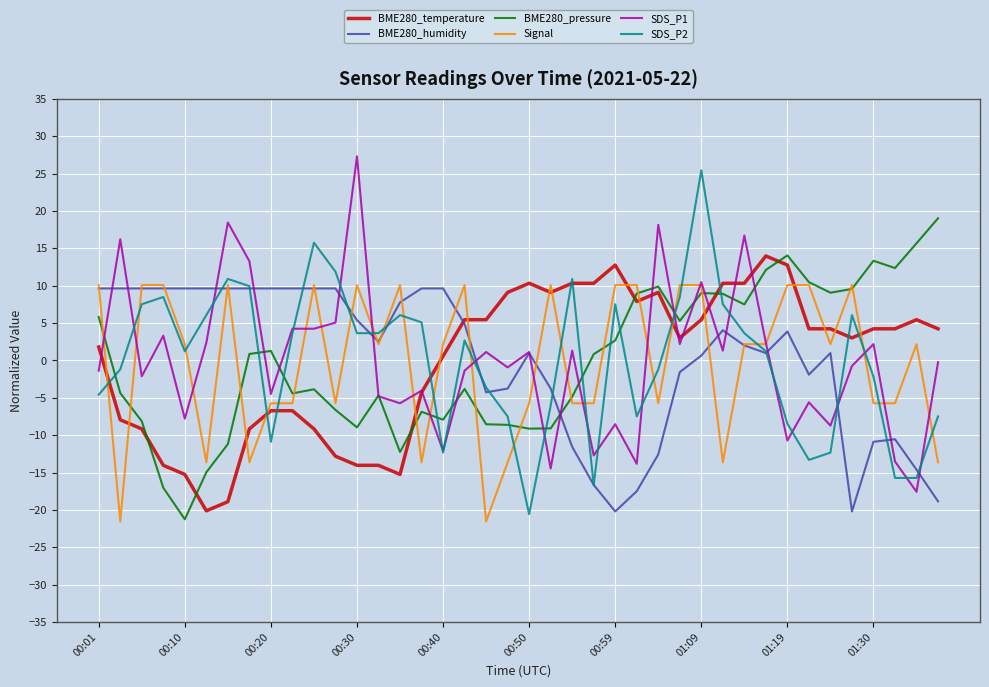

What is the lowest value of the Signal series?

-21.5